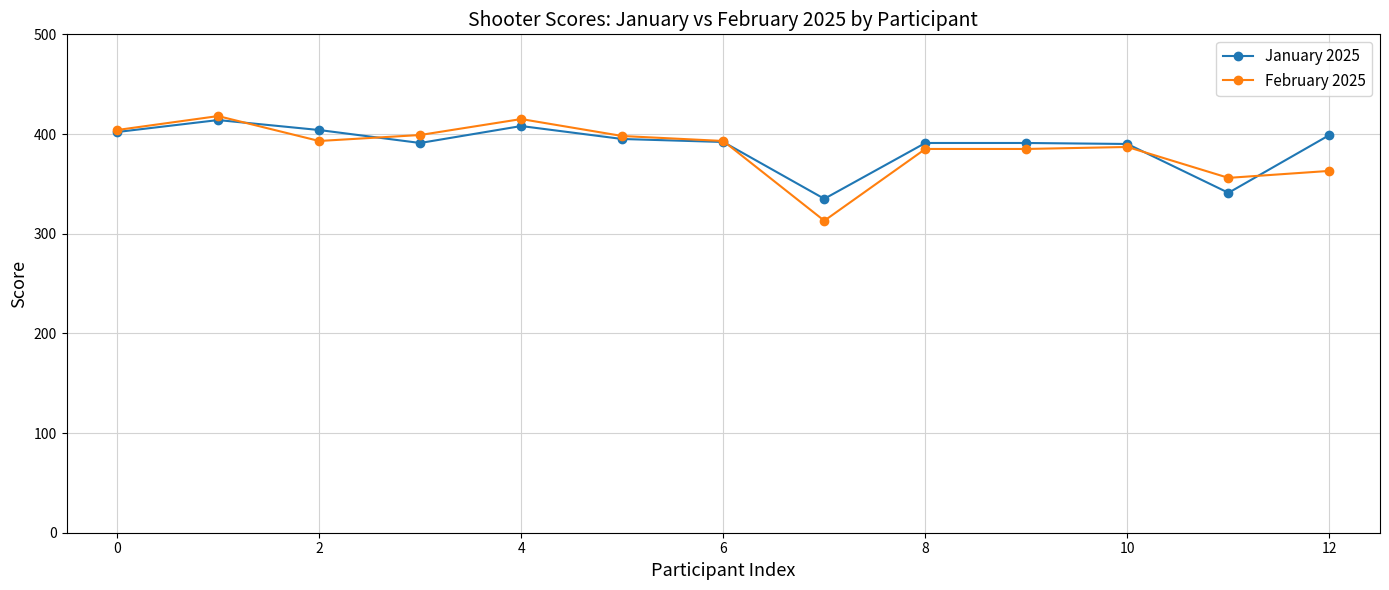

Which series has the largest range (max minus min)?

February 2025